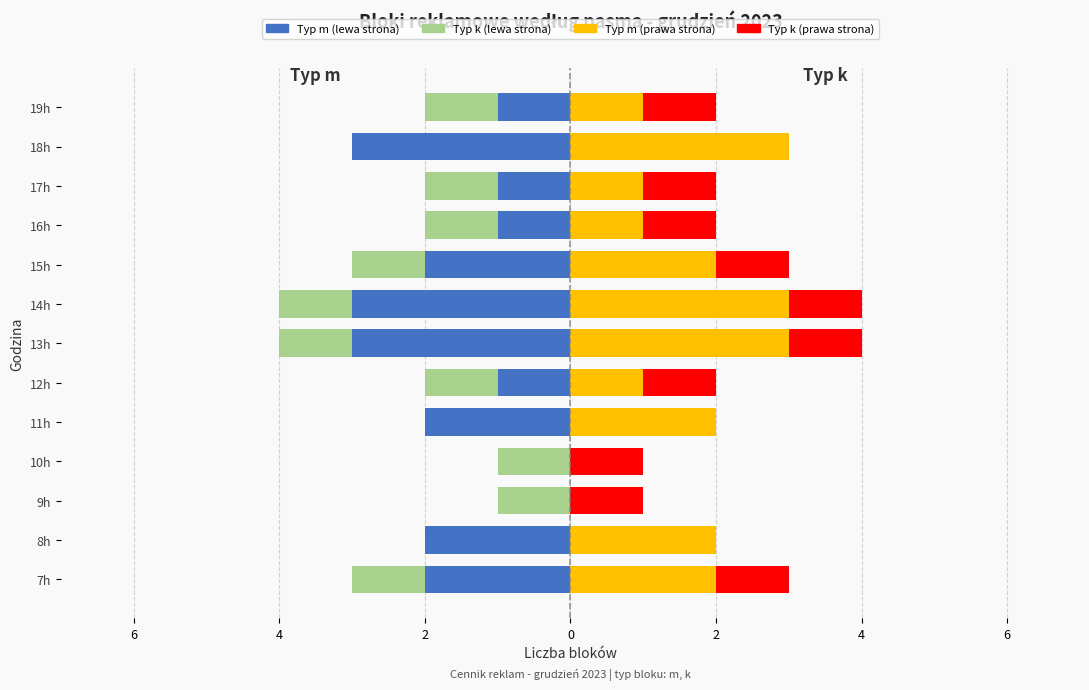

How many groups of bars are there?

13